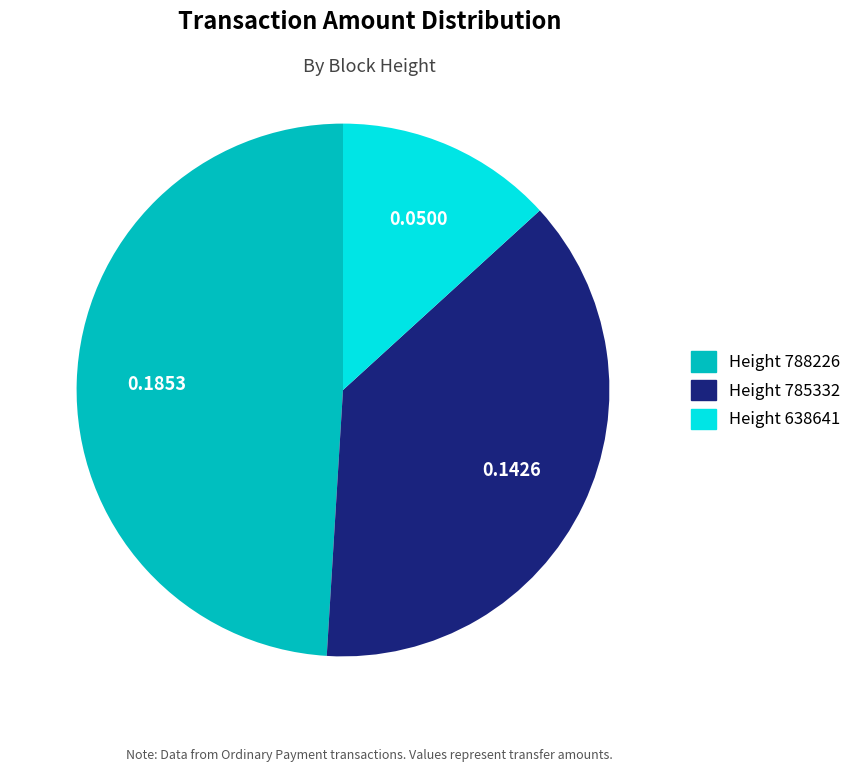

Is there a majority slice in this chart?

No